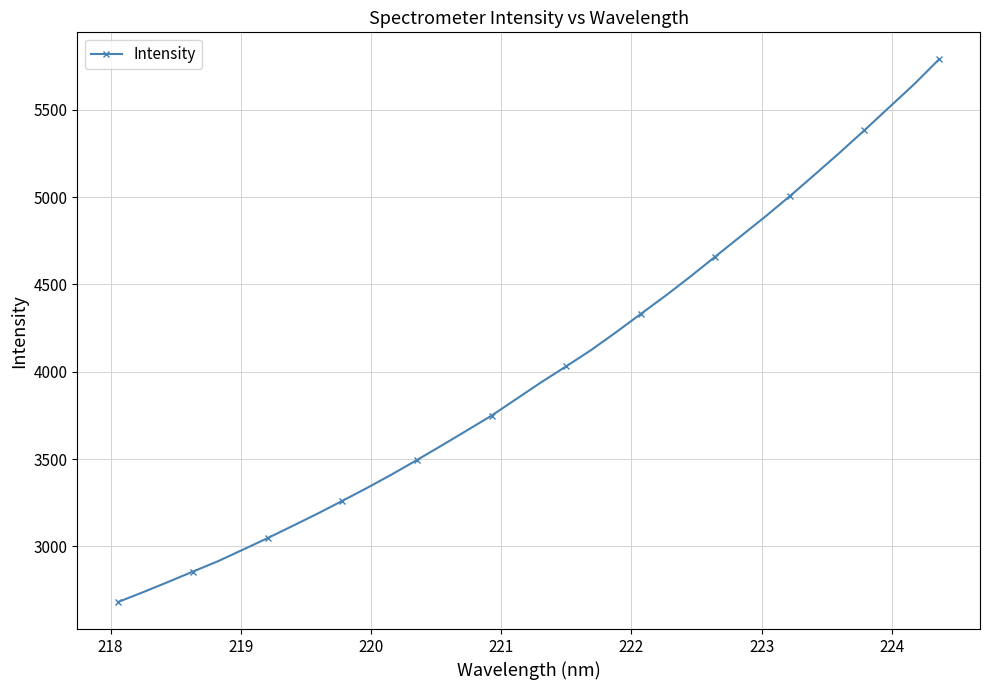

What is the sum of all values?

136338.5